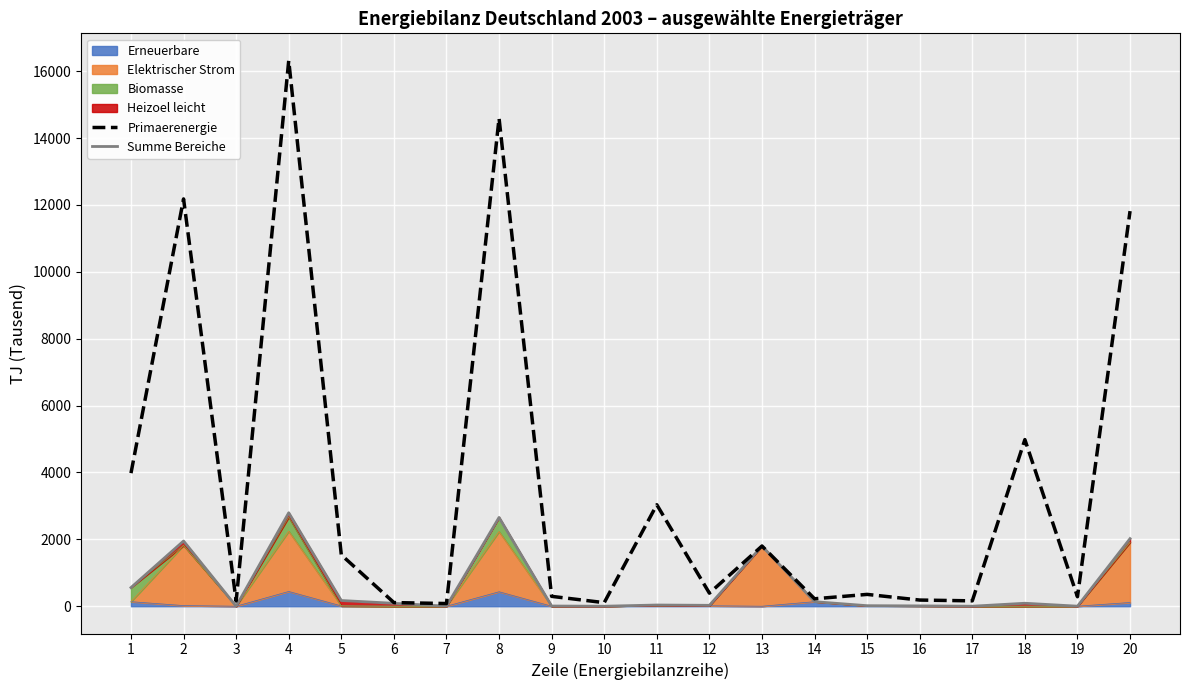

Between 19 and 1, which is larger?

1